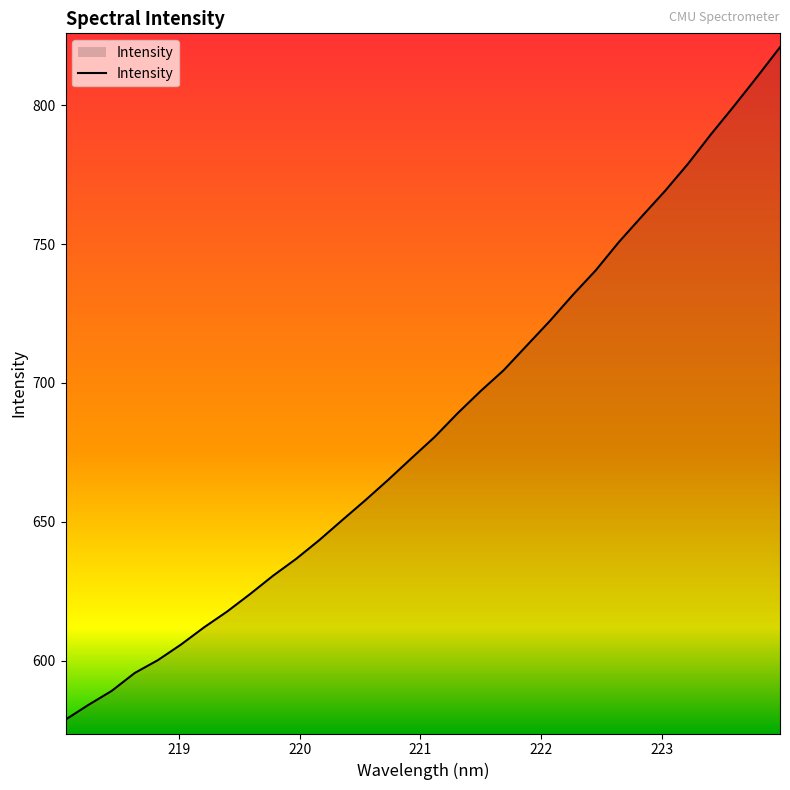

What is the greatest value displayed?

820.8